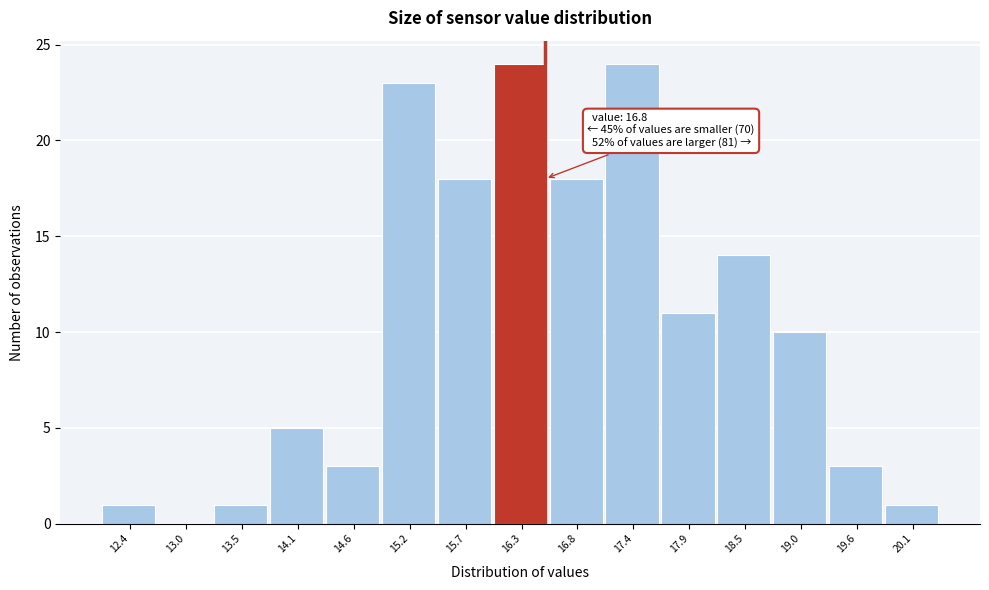

Reading left to right, what are all the values shown in this chart?

12.4=1	13.0=0	13.5=1	14.1=5	14.6=3	15.2=23	15.7=18	16.3=24	16.8=18	17.4=24	17.9=11	18.5=14	19.0=10	19.6=3	20.1=1